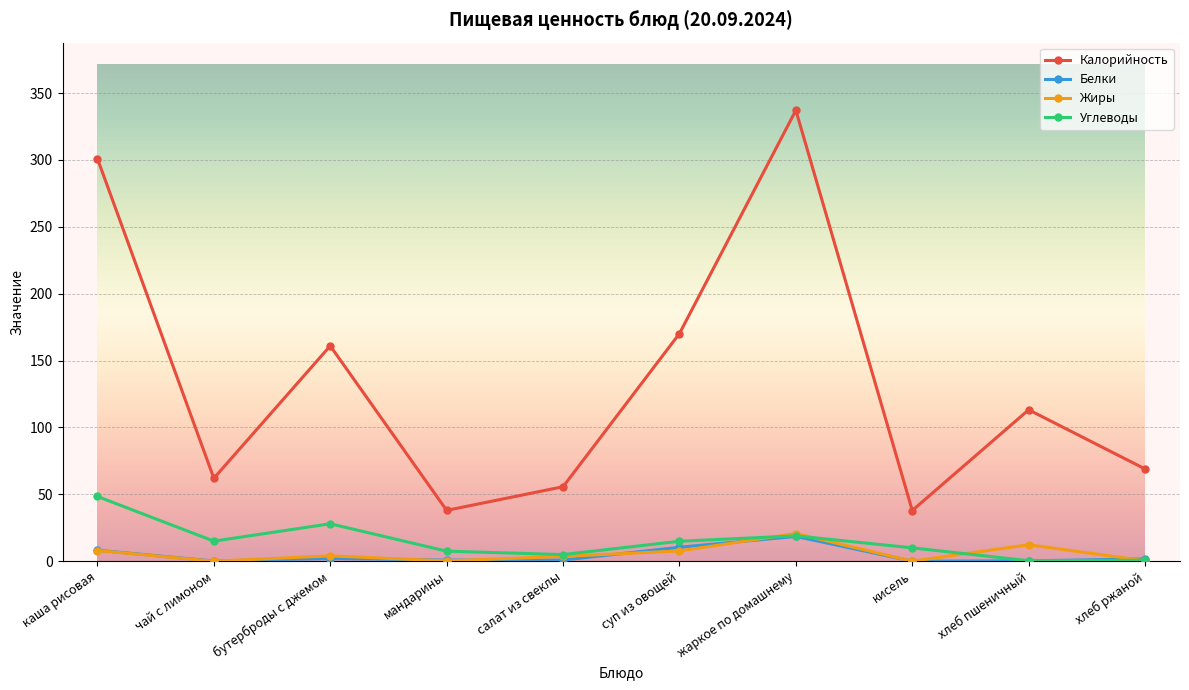

How many categories are shown in the chart?

10